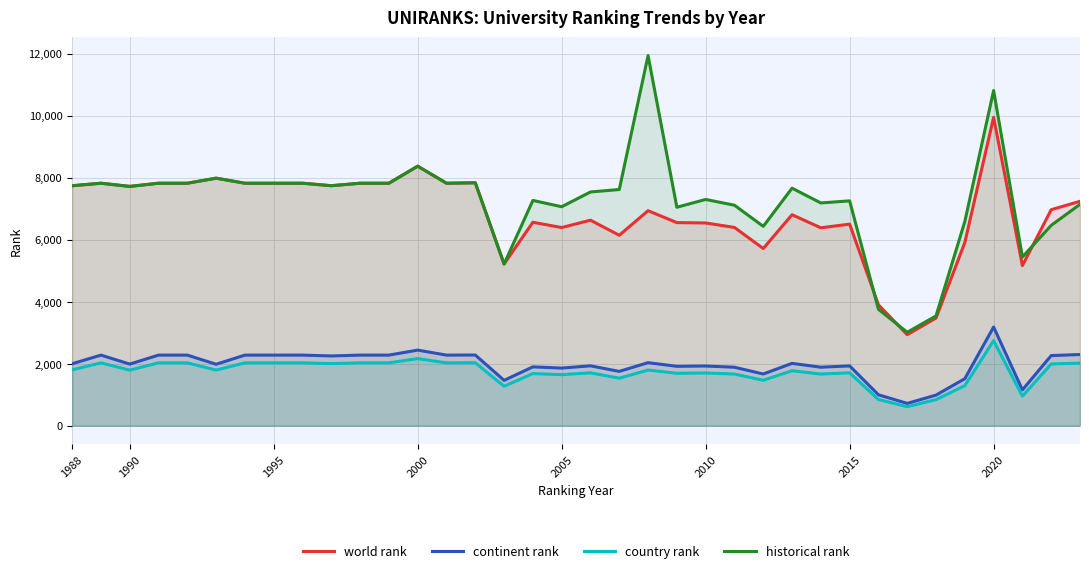

At which category is the sum across all series the highest?

2020